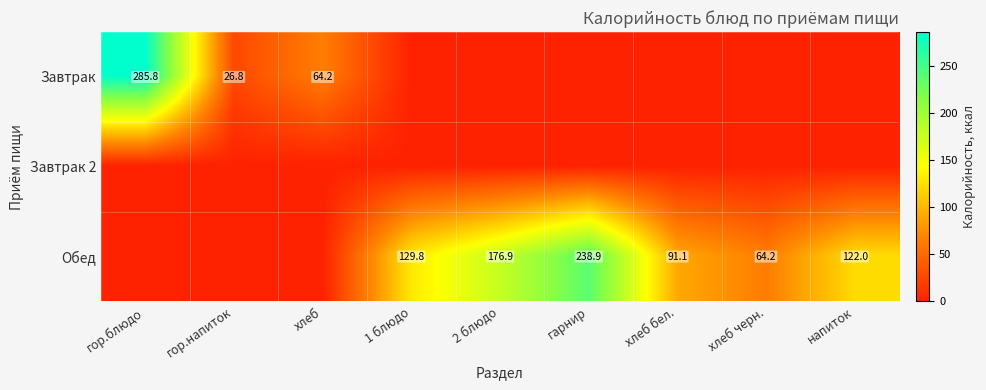

True or false: Обед has a value of 91.1 at хлеб бел..

True